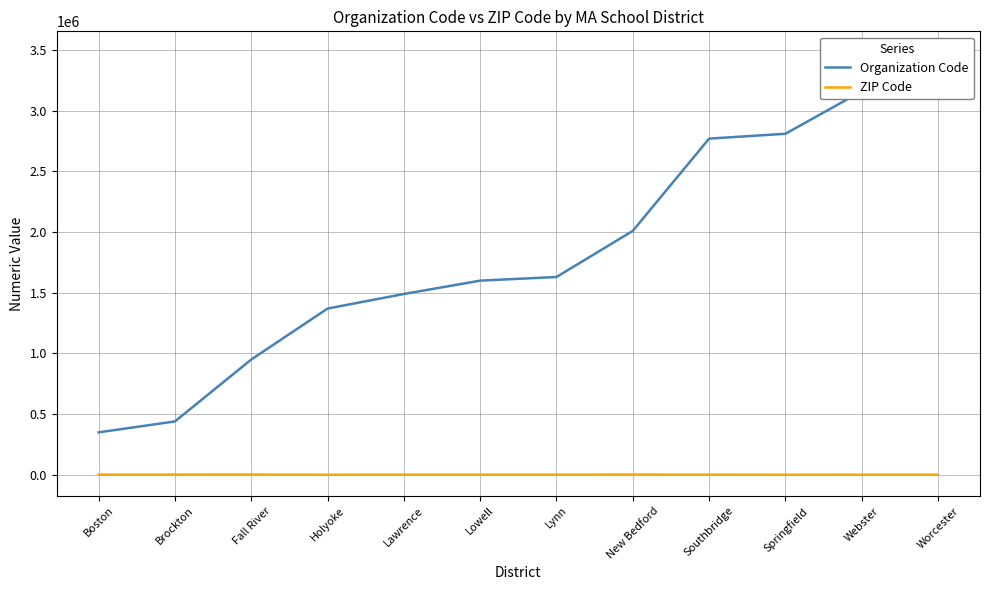

Which category has the lowest value across all series?

Holyoke